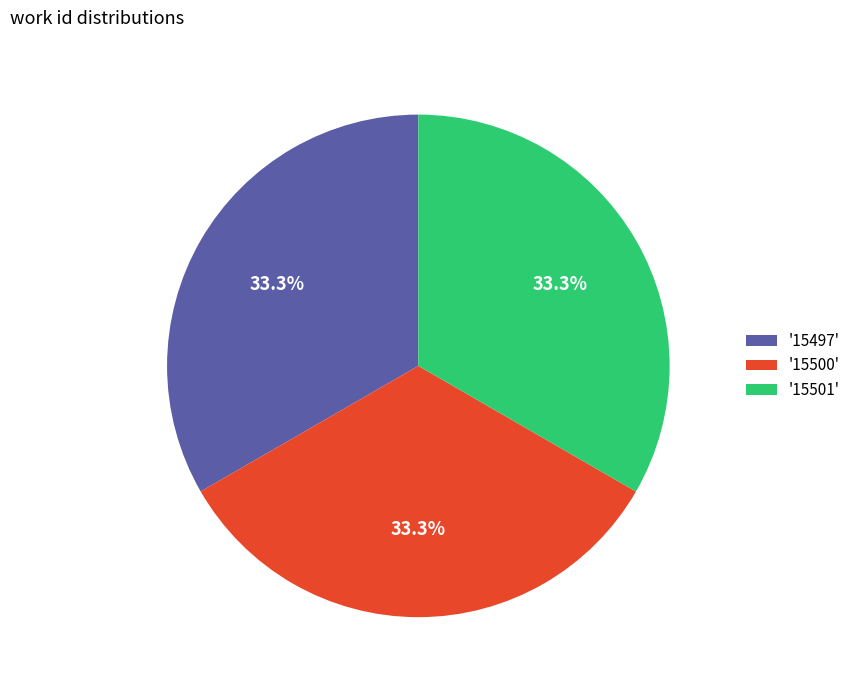

Approximately how many times larger is the value at '15497' compared to '15500'?

1.0